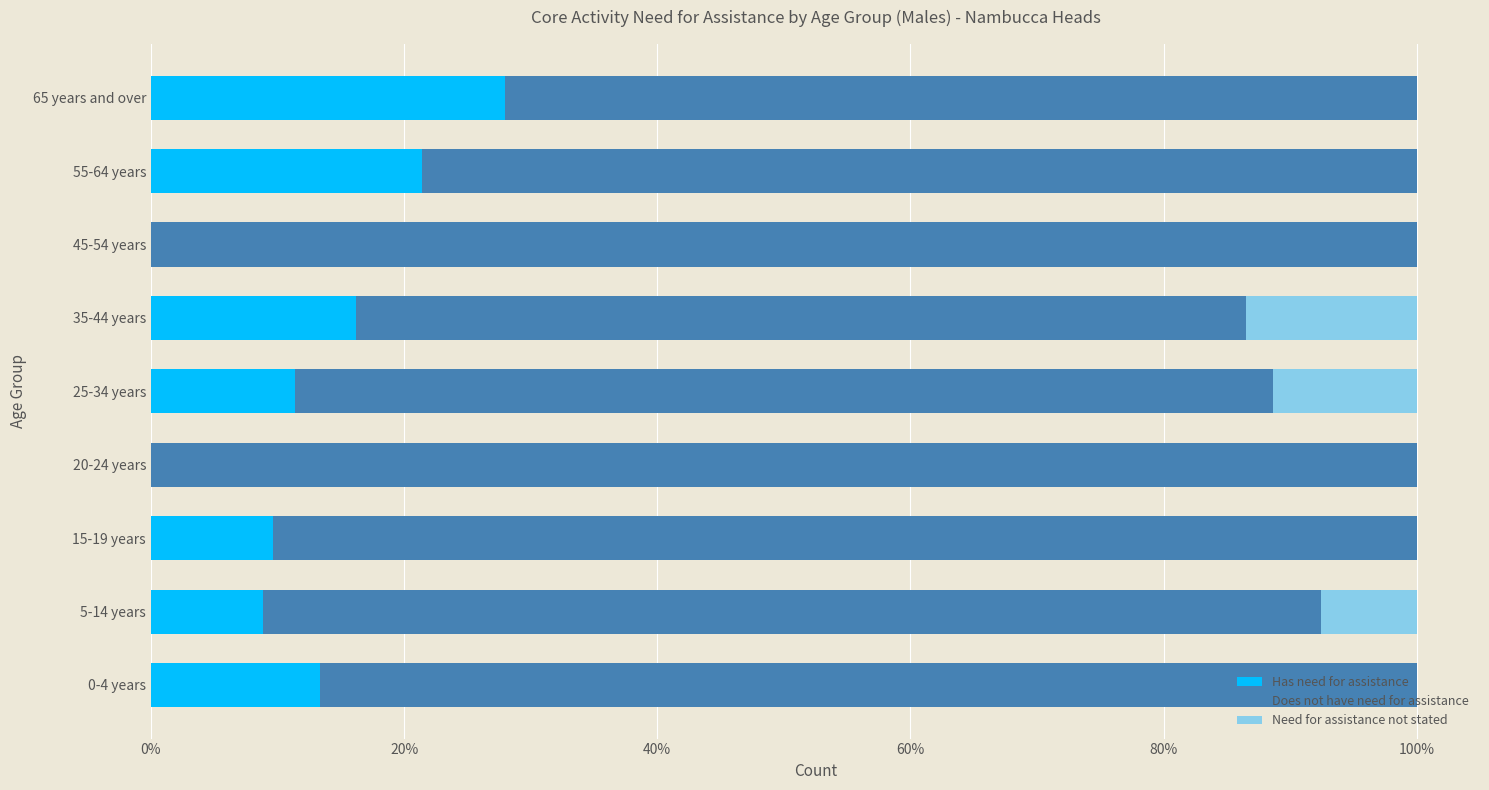

What value does the Has need for assistance series have at 65 years and over?

28.0